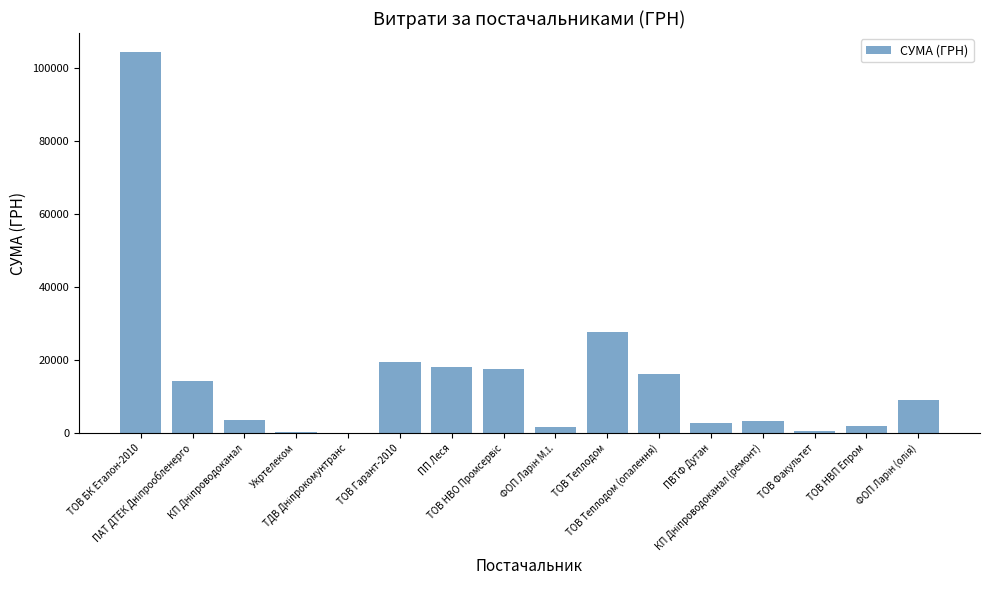

What is the greatest value displayed?

104400.0